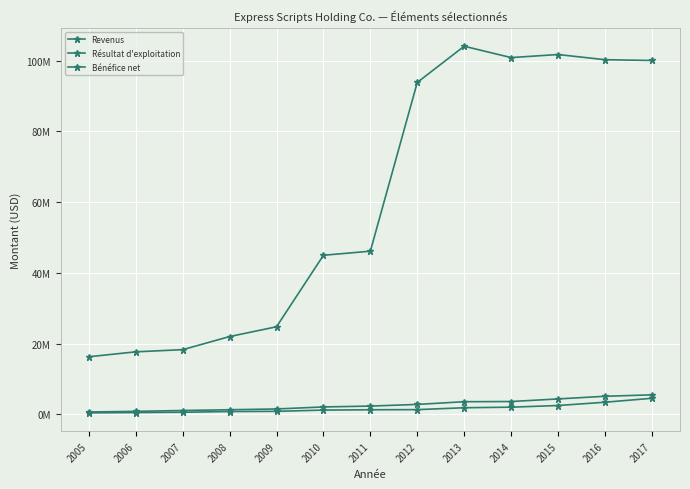

Does the chart have visible grid lines?

Yes